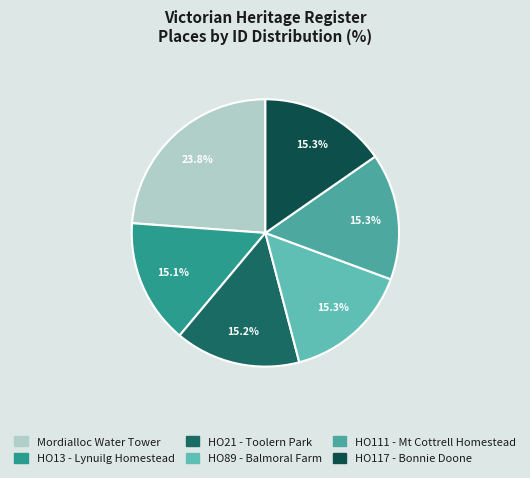

What percentage is NOT represented by HO13 - Lynuilg Homestead?

84.9%